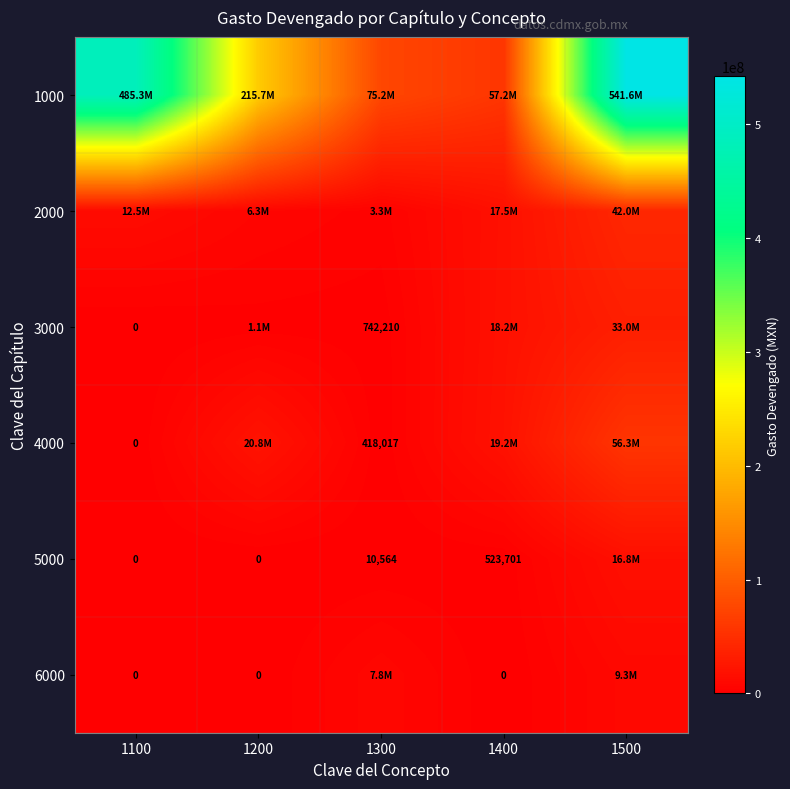

At which label does 4000 first exceed 19191688?

1200